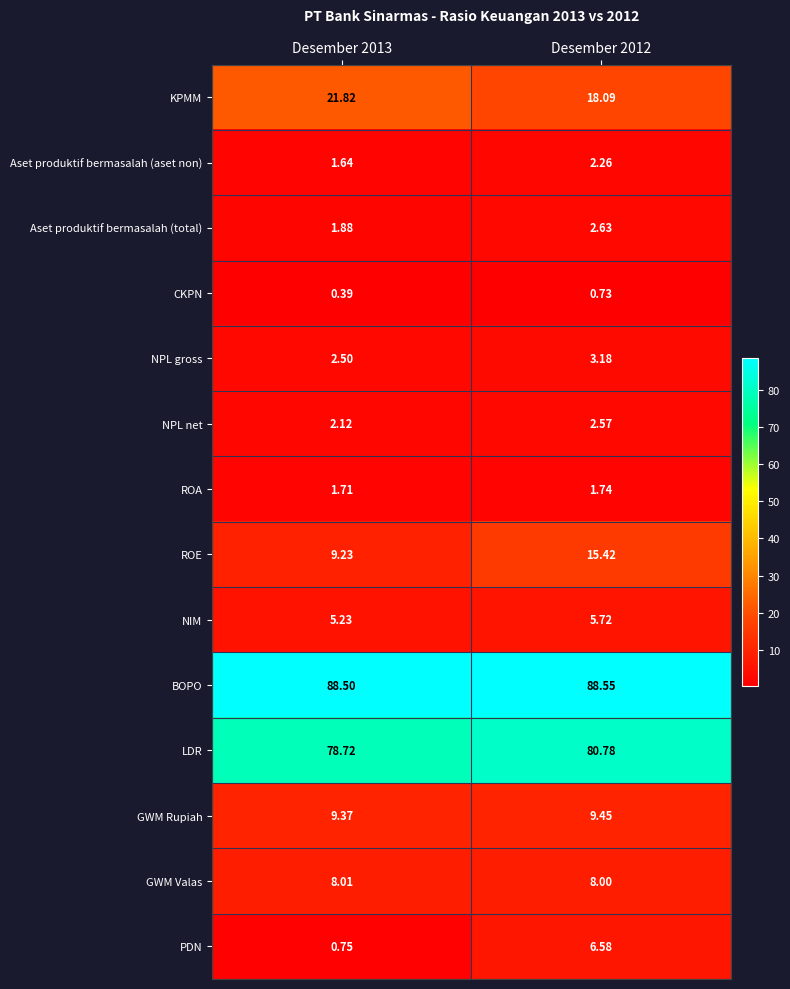

Is the value of GWM Rupiah at Desember 2012 greater than the value of GWM Valas at Desember 2013?

Yes